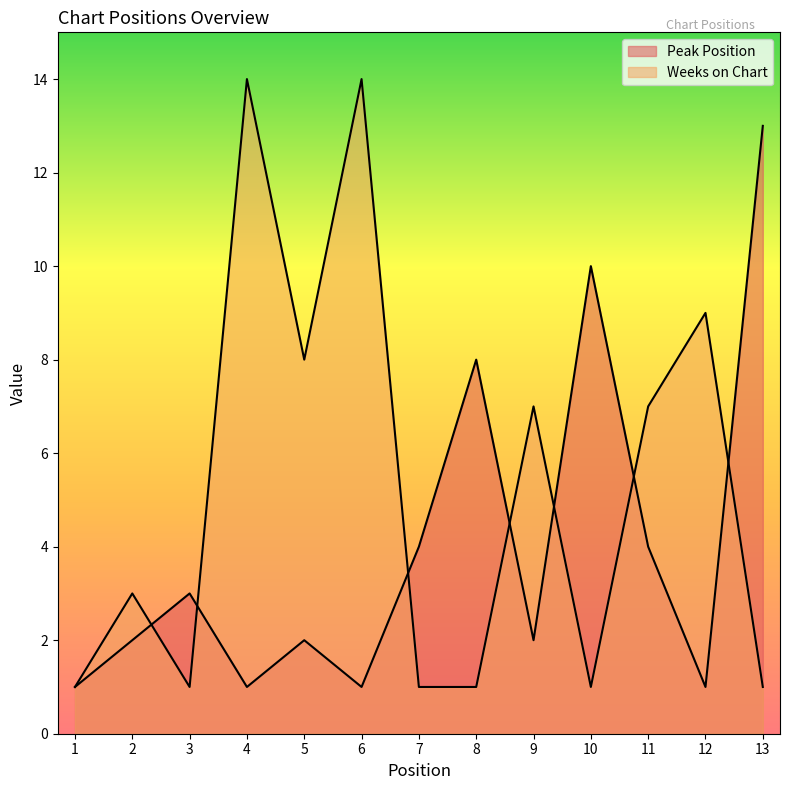

At which category does Weeks on Chart reach its first local valley?

3